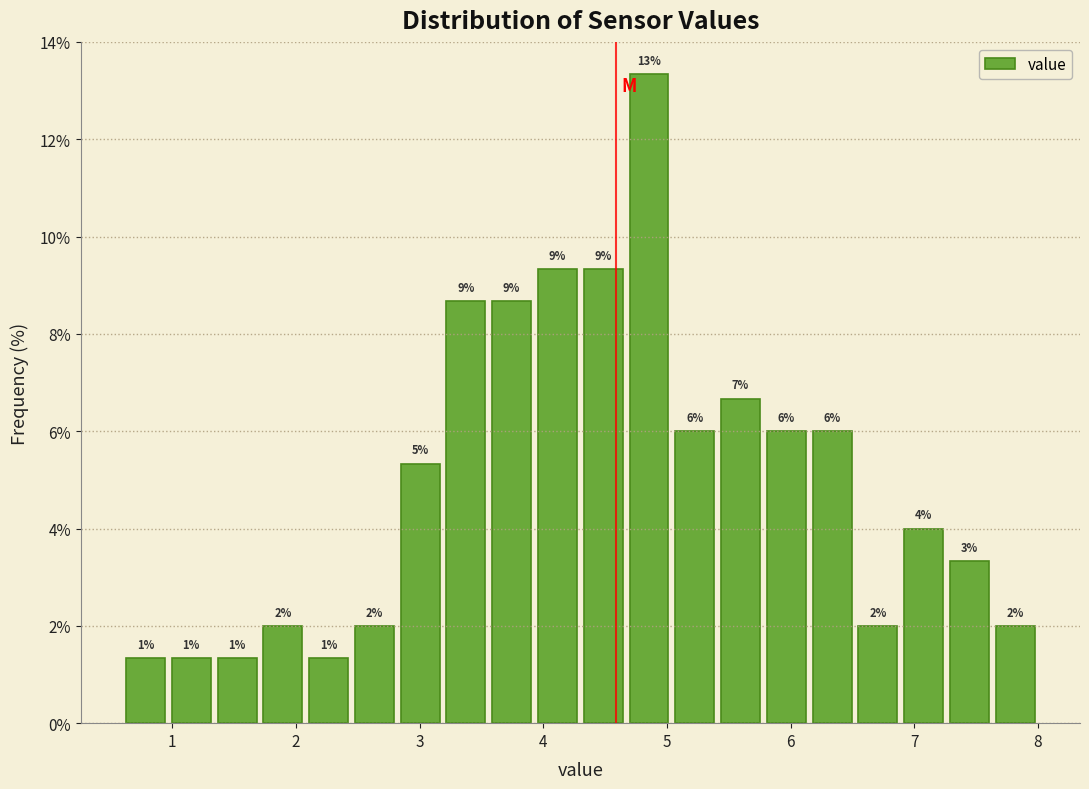

Around what value on the x-axis is the tallest bar? Give the approximate position of its centre, as read against the axis.

4.9